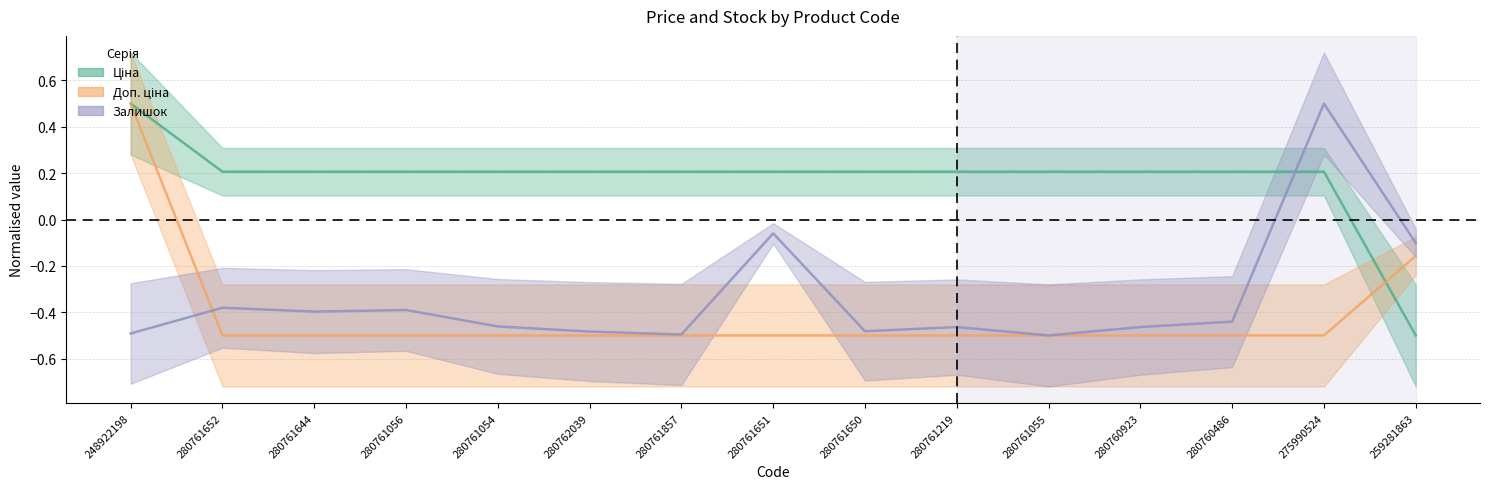

Reading right to left, list all the values displayed in this chart.

Ціна: -0.5	0.2	0.2	0.2	0.2	0.2	0.2	0.2	0.2	0.2	0.2	0.2	0.2	0.2	0.5
Доп. ціна: -0.2	-0.5	-0.5	-0.5	-0.5	-0.5	-0.5	-0.5	-0.5	-0.5	-0.5	-0.5	-0.5	-0.5	0.5
Залишок: -0.1	0.5	-0.4	-0.5	-0.5	-0.5	-0.5	-0.1	-0.5	-0.5	-0.5	-0.4	-0.4	-0.4	-0.5